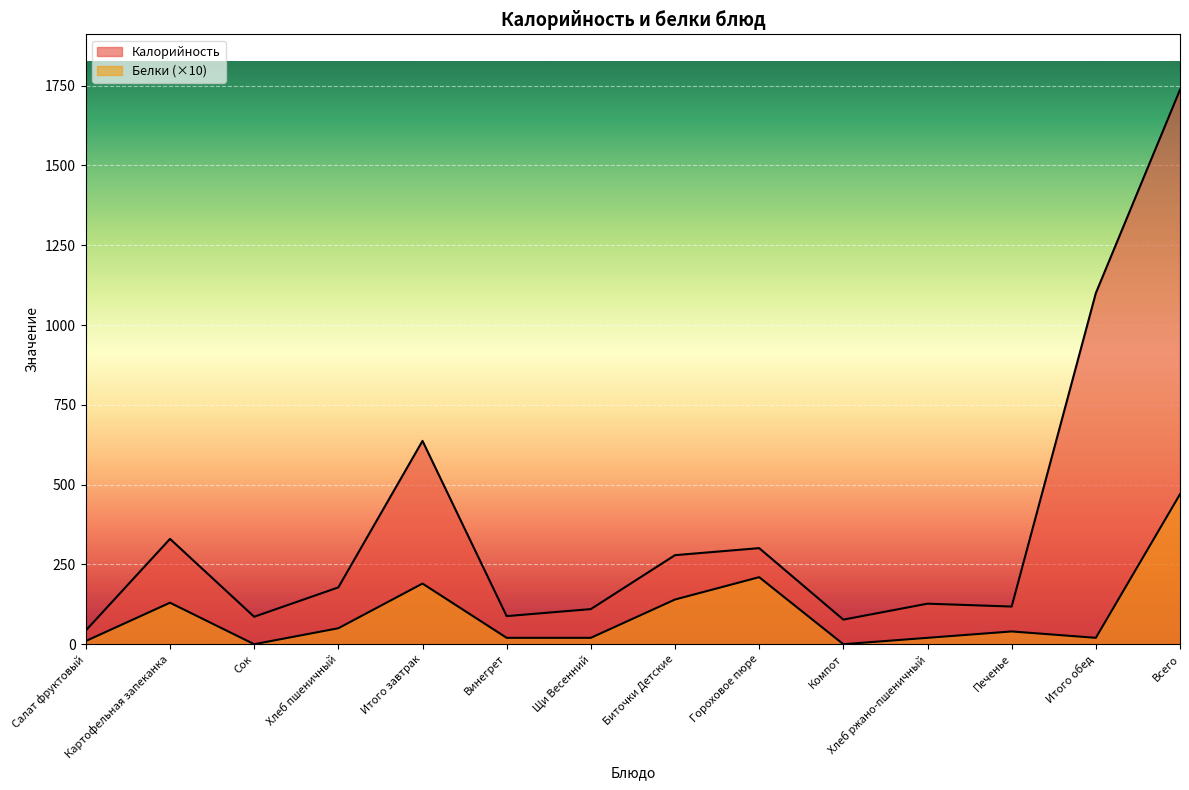

What is the difference between the second highest and minimum values in the Калорийность series?

1057